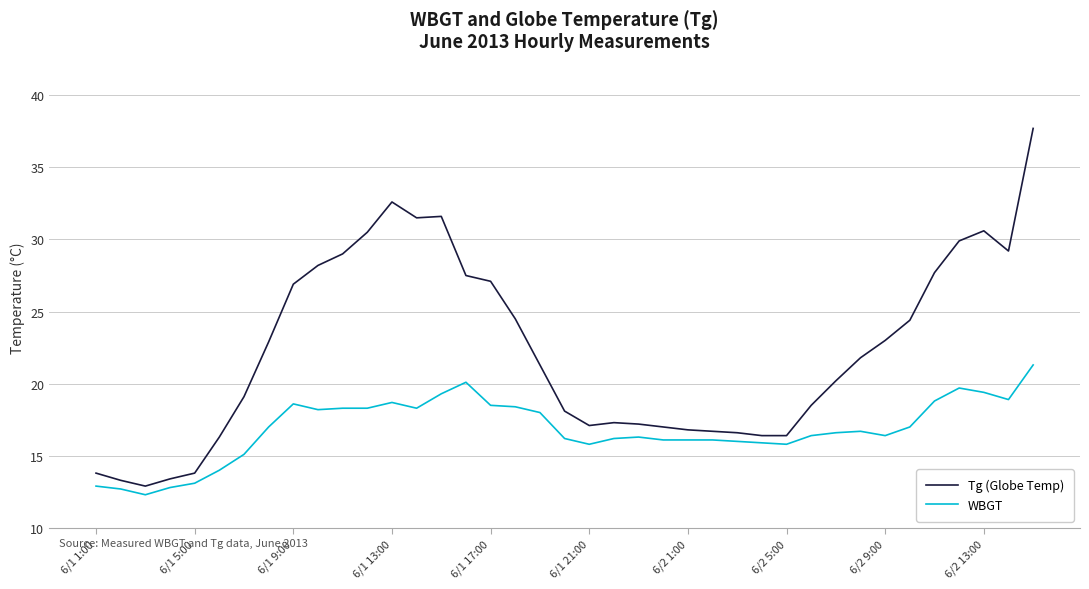

True or false: WBGT and Tg (Globe Temp) intersect in this chart.

False